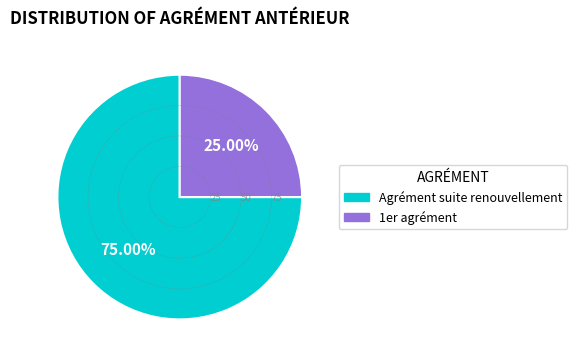

Between 1er agrément and Agrément suite renouvellement, which is larger?

Agrément suite renouvellement